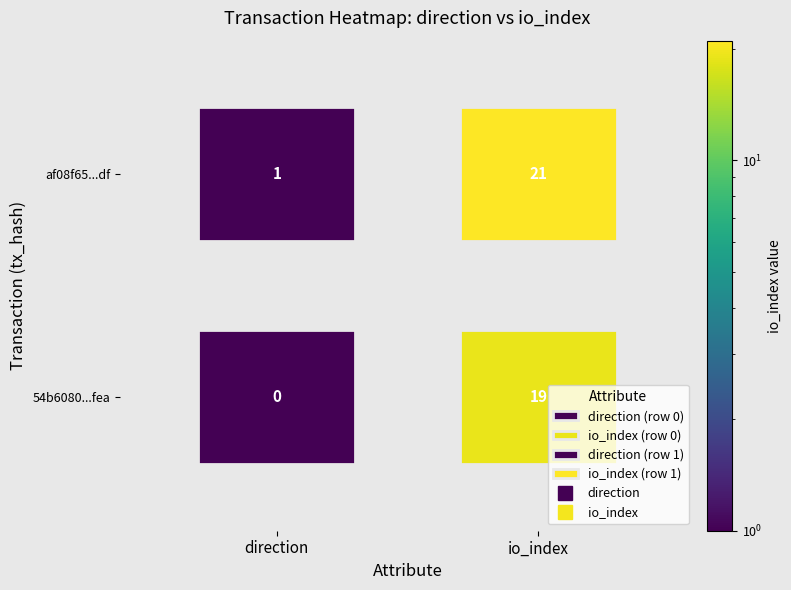

Is the value of 54b6080910dba4b70639653a9ee2ed925e32fea at 1 greater than the value of af08f655ff9a2c0e057fb44896e5142ffc8f5df at 0?

Yes